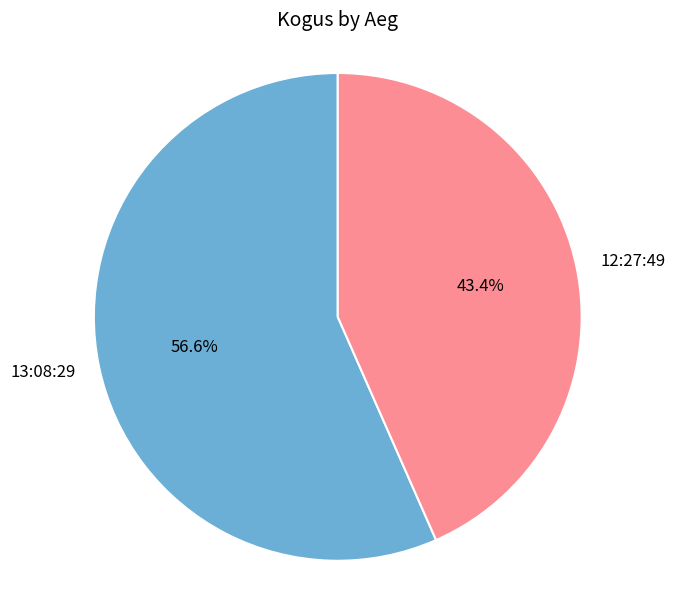

Between 13:08:29 and 12:27:49, which is larger?

13:08:29